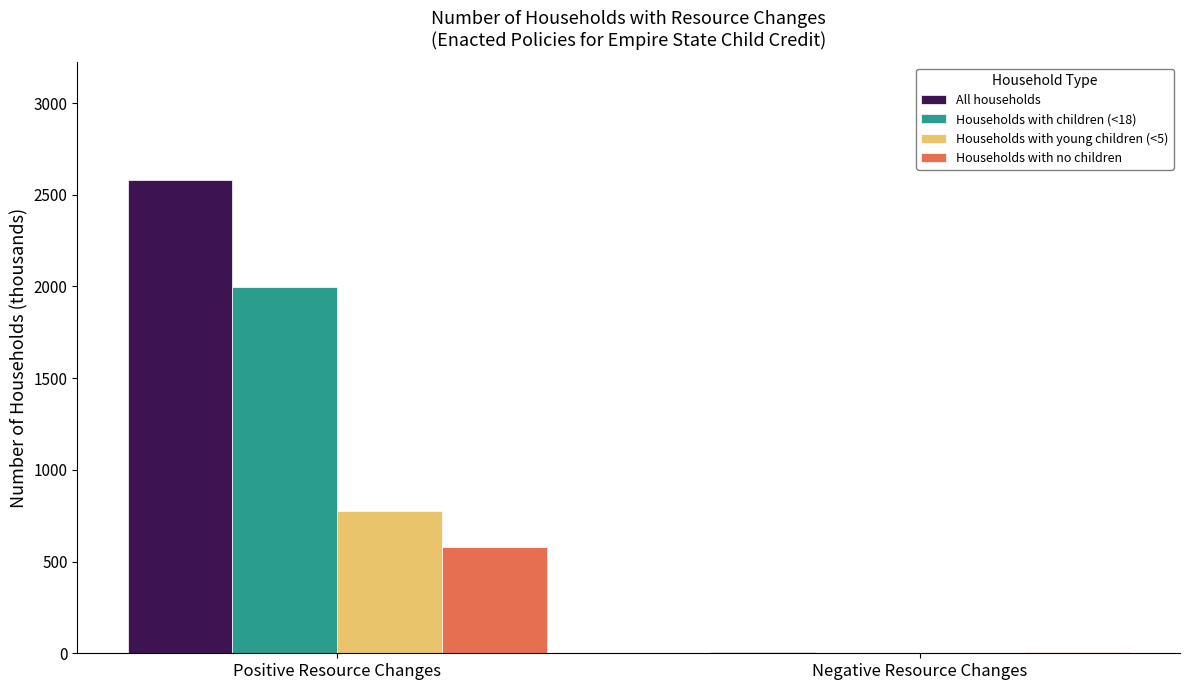

What is the sum of all Households with children (<18) values?

2000.8